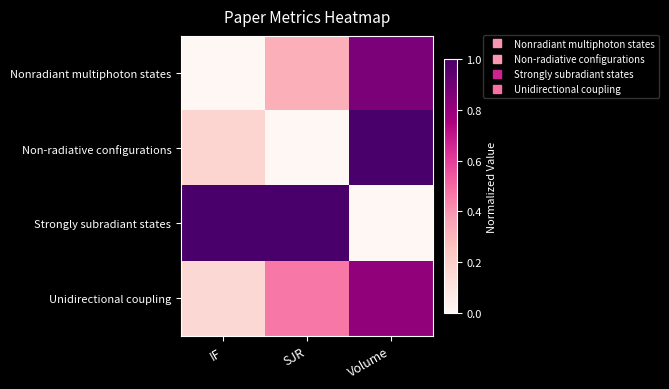

At IF, list the series in order from largest to smallest.

Strongly subradiant states, Non-radiative configurations, Unidirectional coupling, Nonradiant multiphoton states